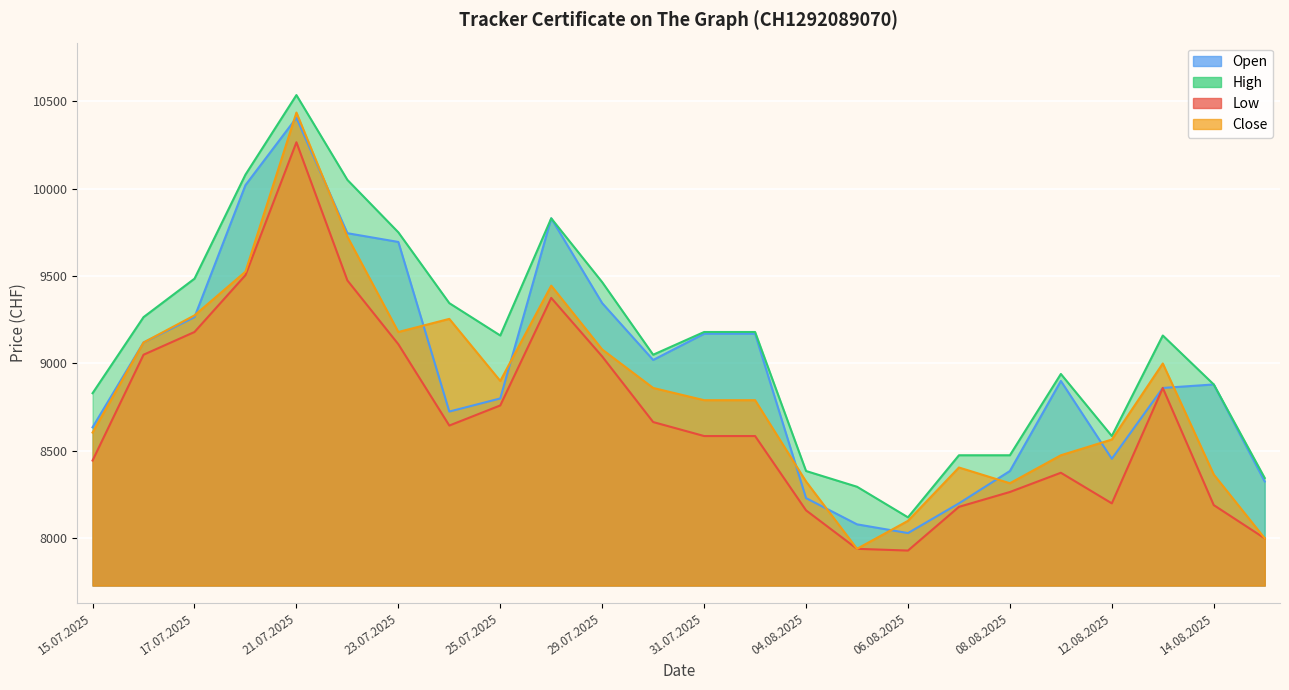

What is the value of the Close point at the 1st from the left?

8605